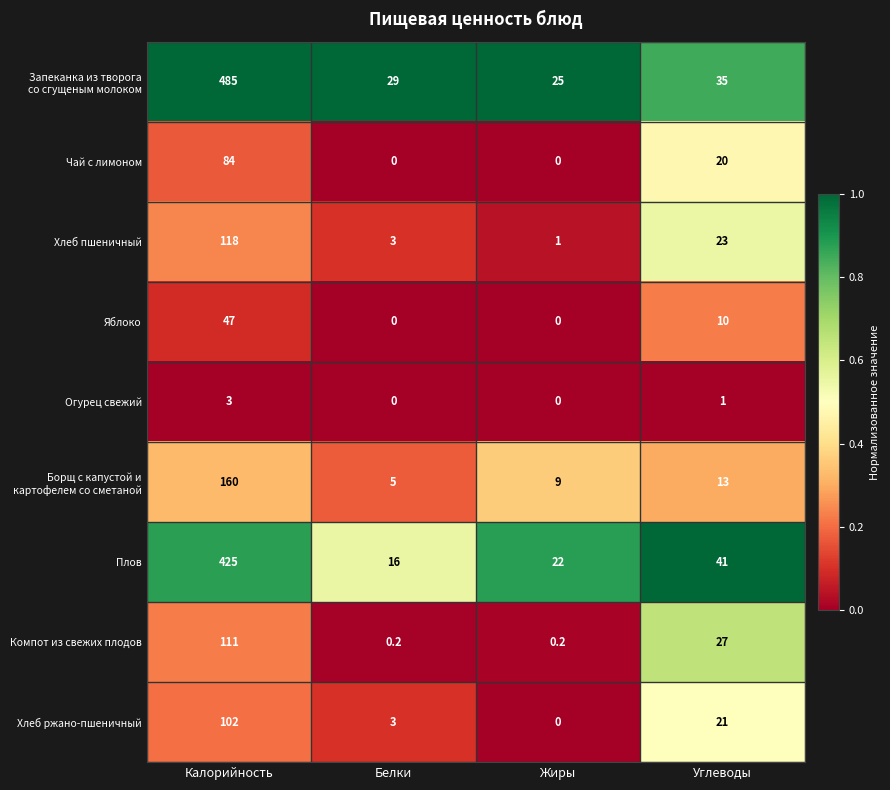

At which label does Яблоко reach its peak?

Калорийность